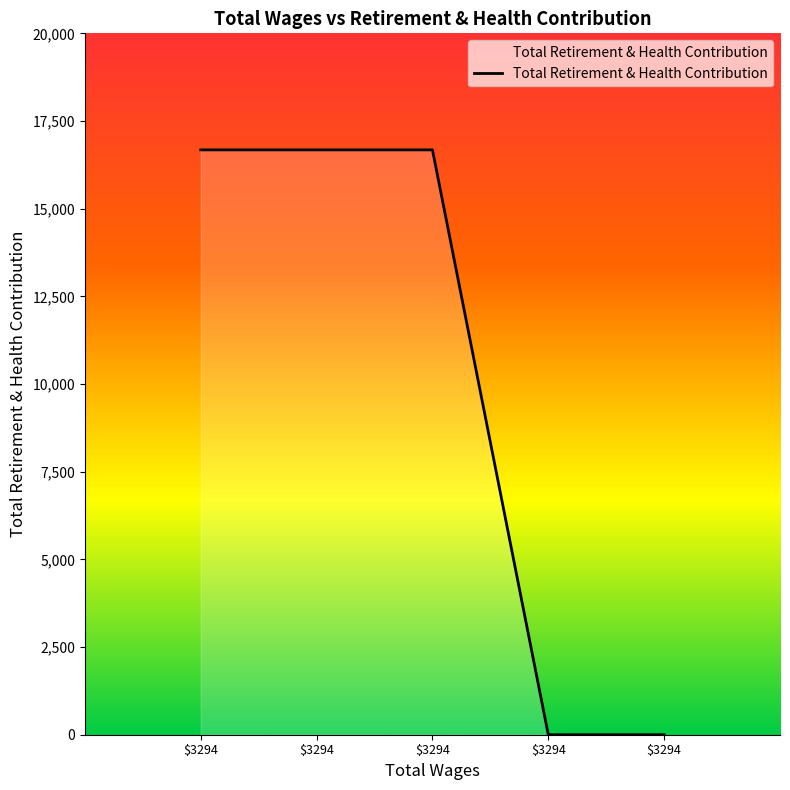

What is the ratio of the value at $3294 to the value at $3294?

1.0